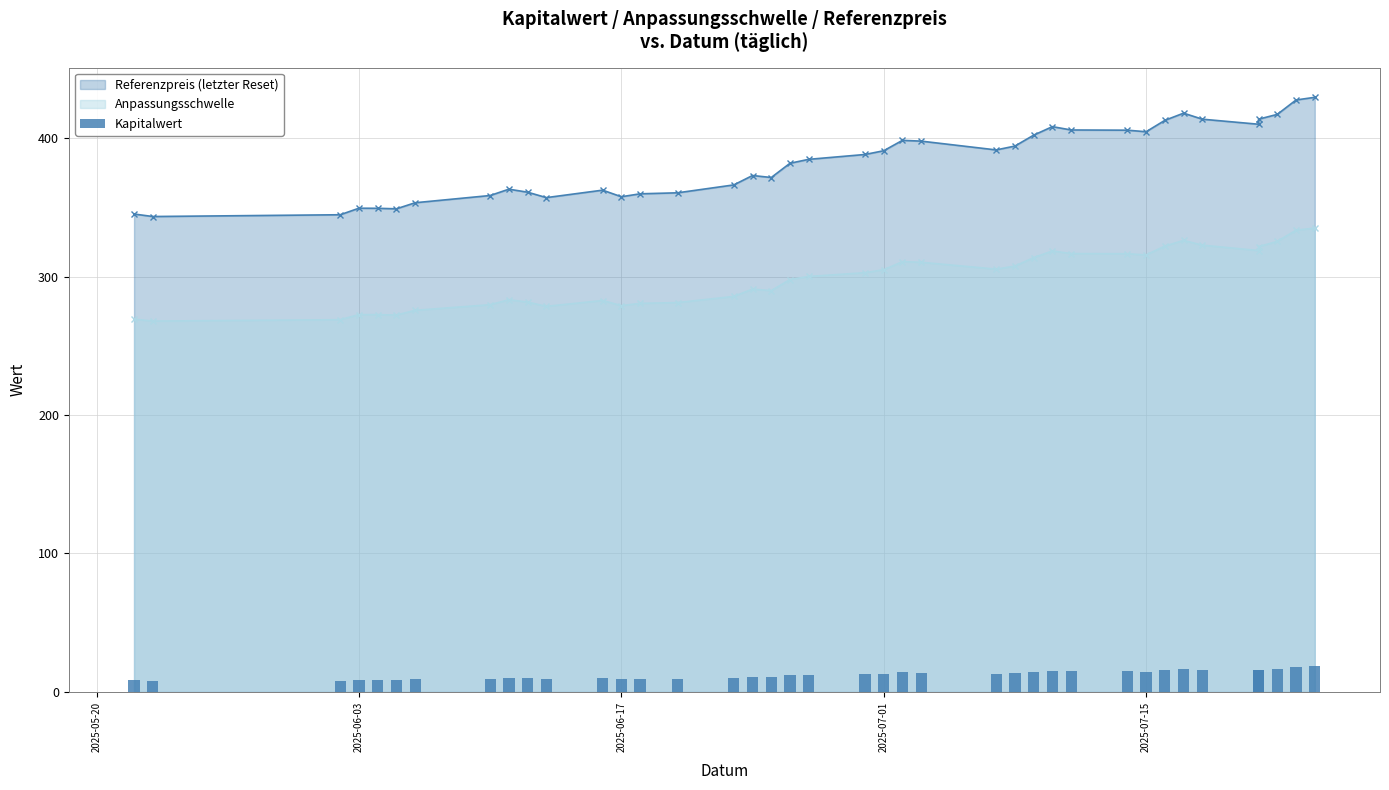

Are the bars grouped side by side (vs. stacked)?

No